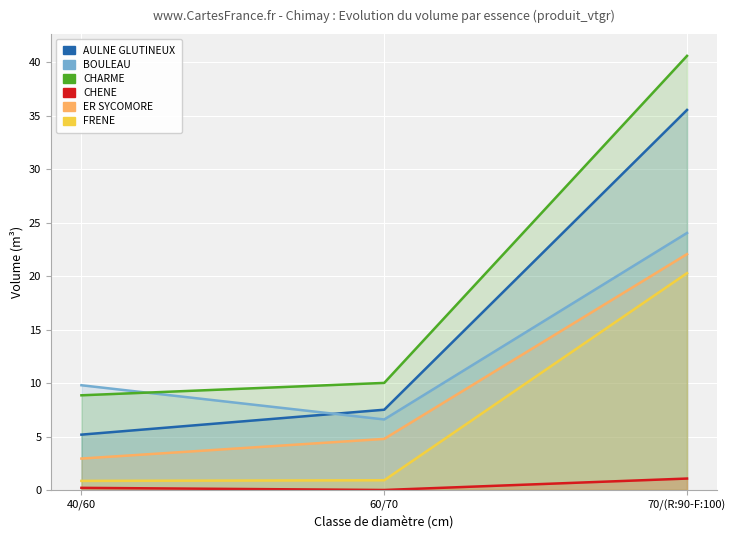

Between 70/(R:90-F:100) and 40/60, which is larger?

70/(R:90-F:100)